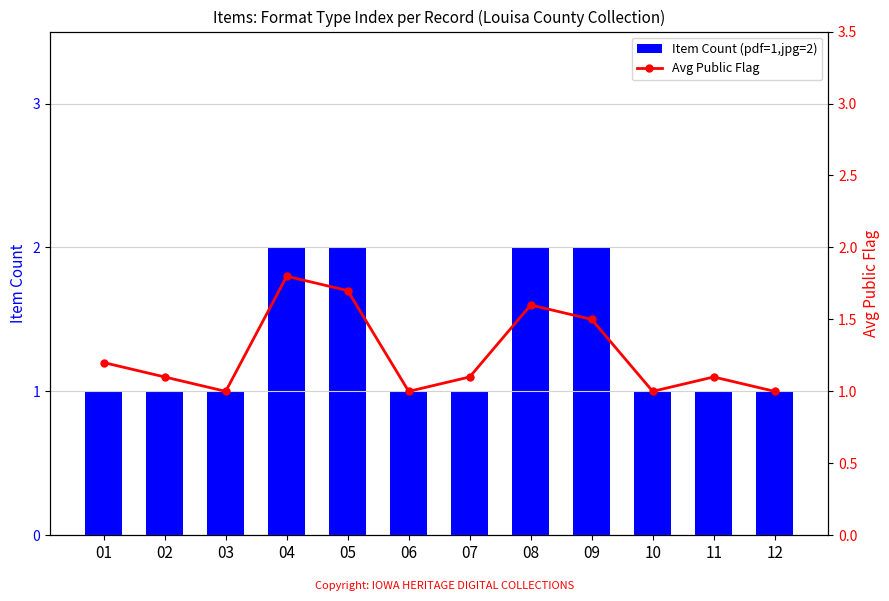

The Item Count (pdf=1,jpg=2) series shows 1 at 06. True or false?

True